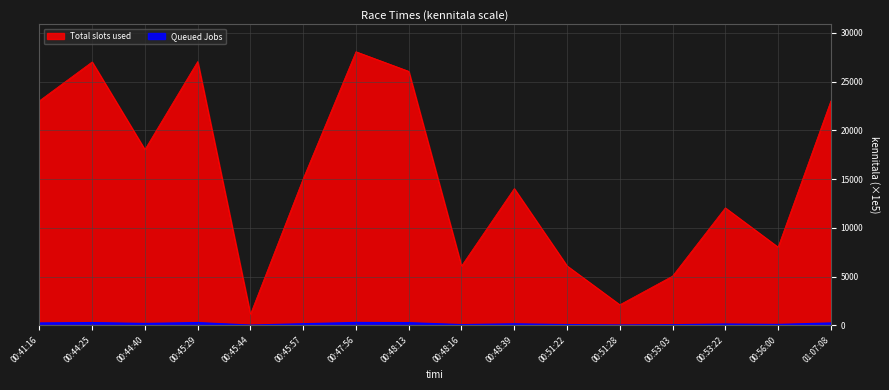

Rank the series by their average value, from highest to lowest.

Total slots used, Queued Jobs